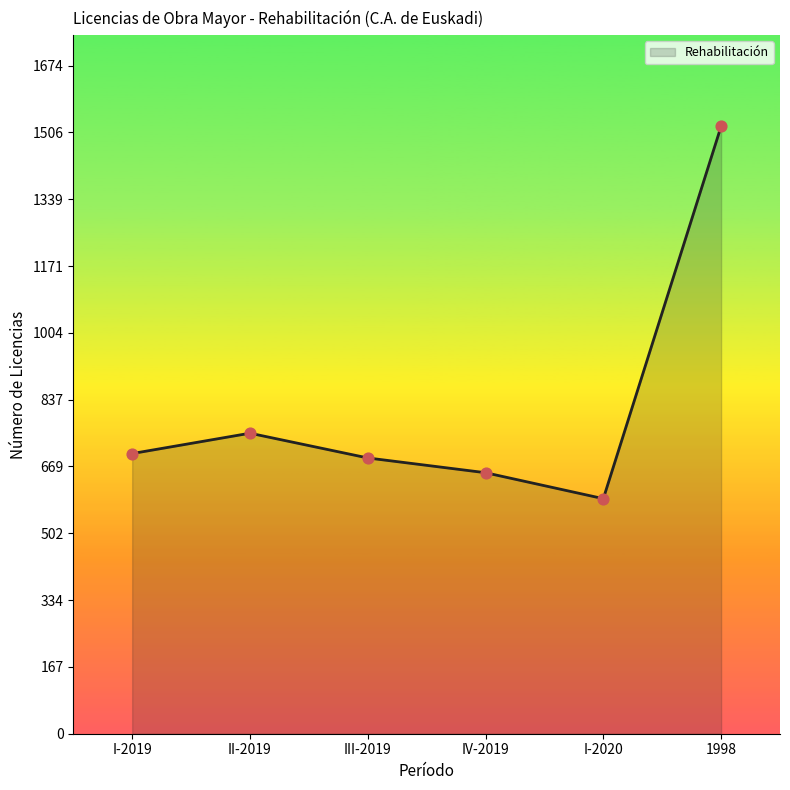

What is the change in value from III-2019 to I-2020?

-102